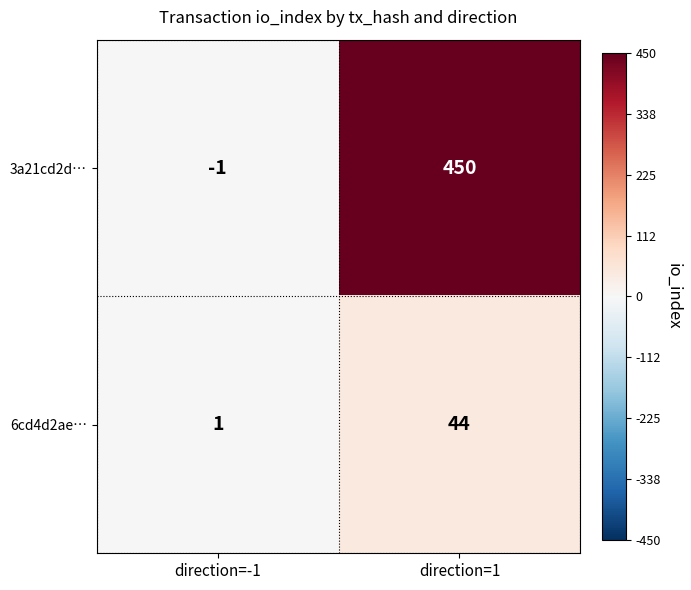

Count the number of categories in the chart.

2